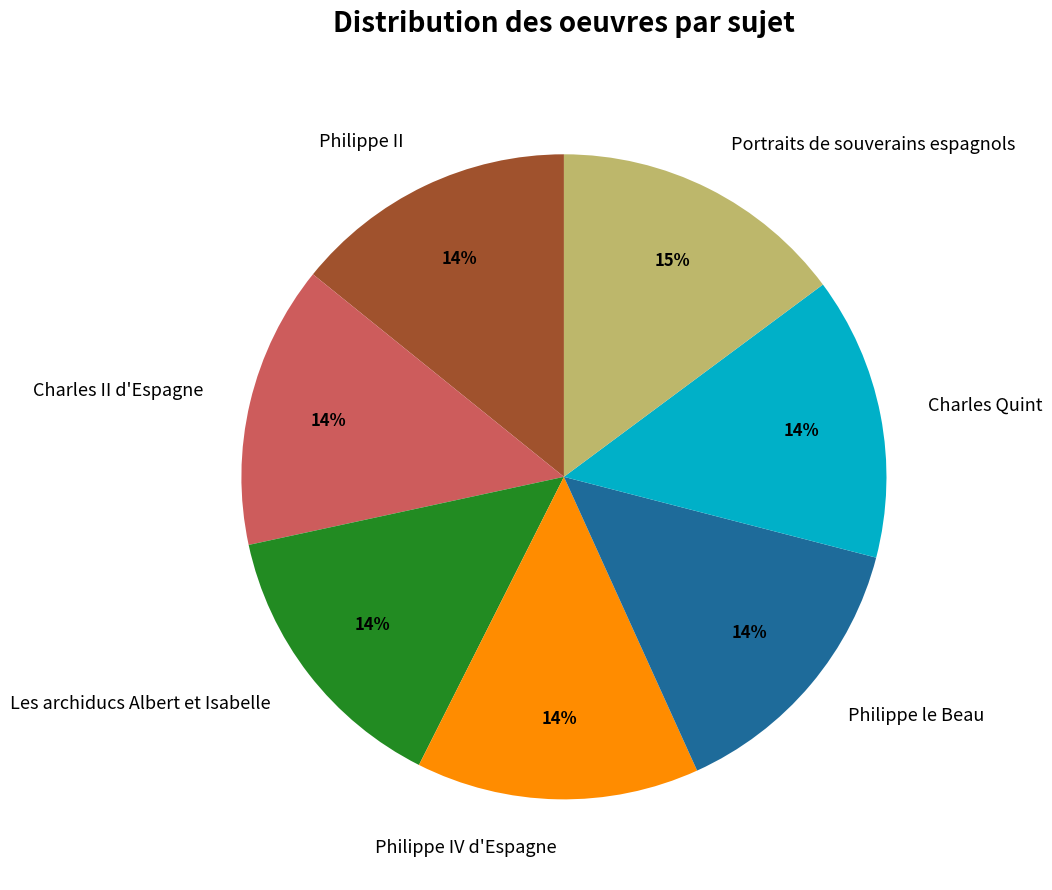

Count the number of slices in the pie.

7